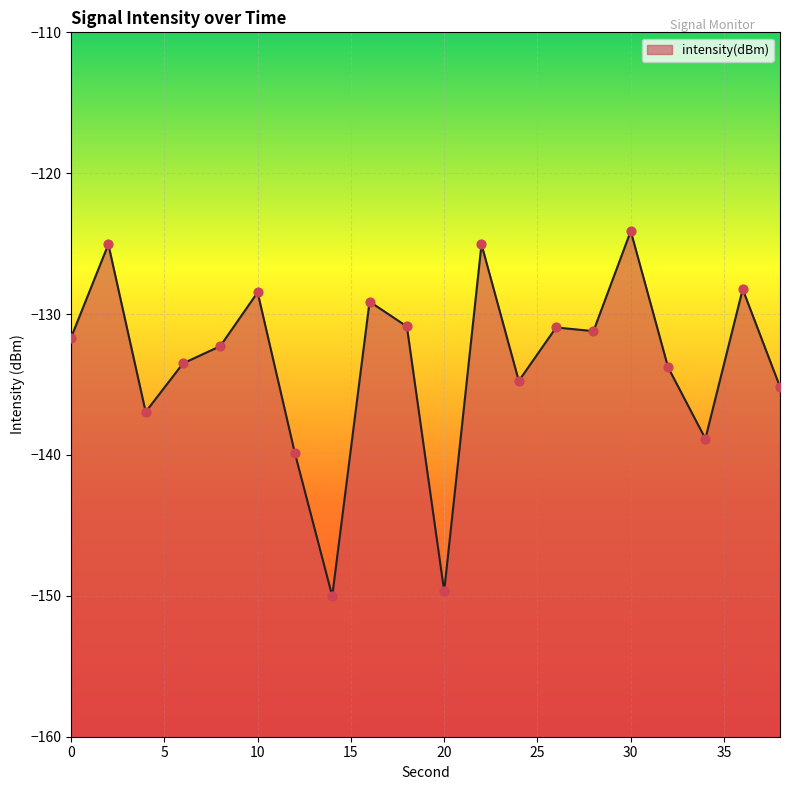

Which has a higher value, 36 or 12?

36